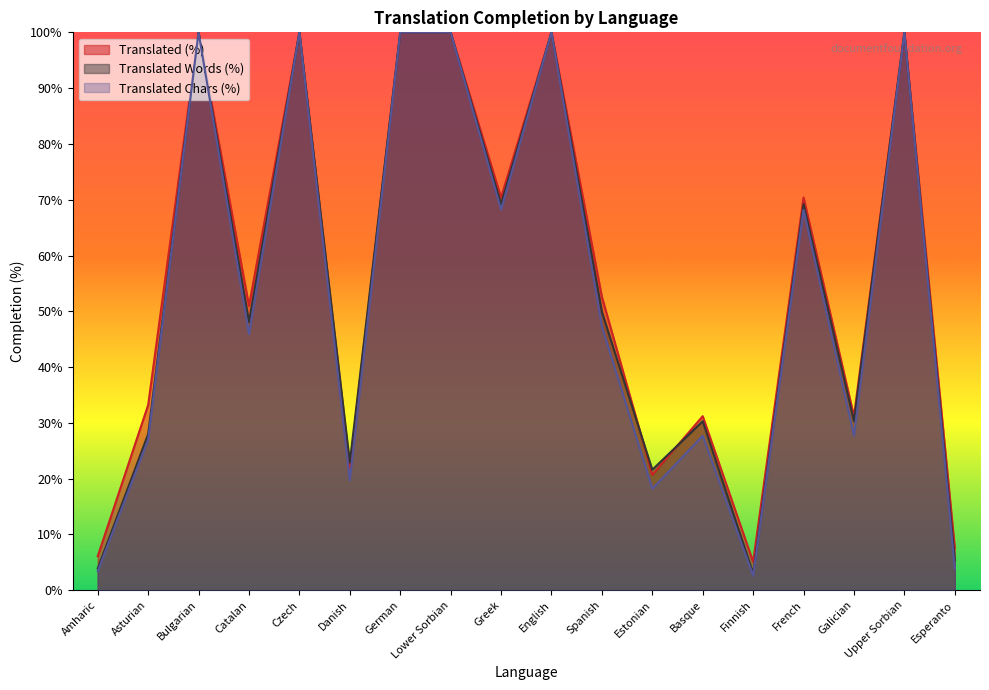

Does the chart display data point markers on the line(s)?

No